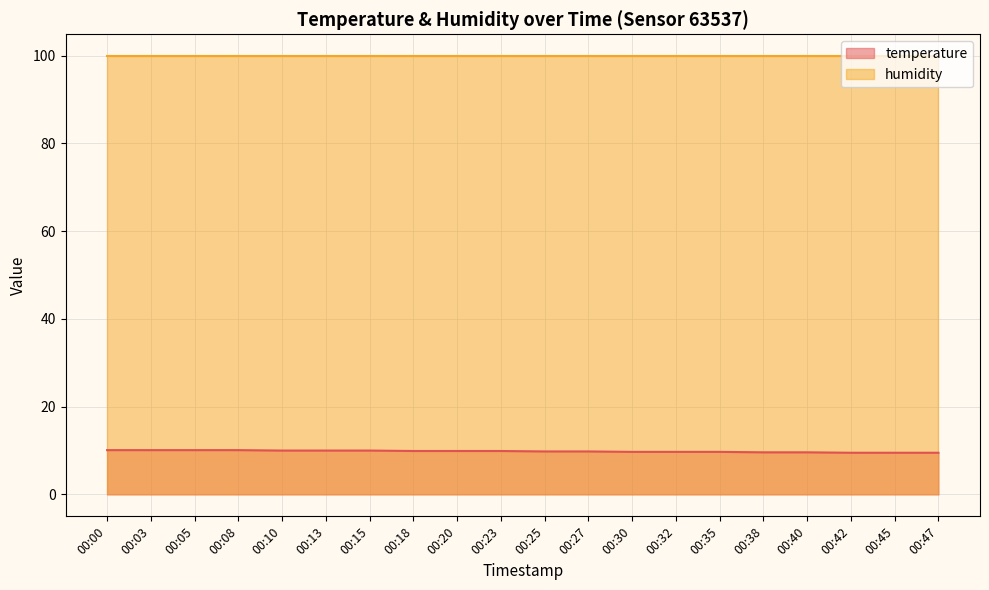

List the series in order of their overall mean, highest first.

humidity, temperature